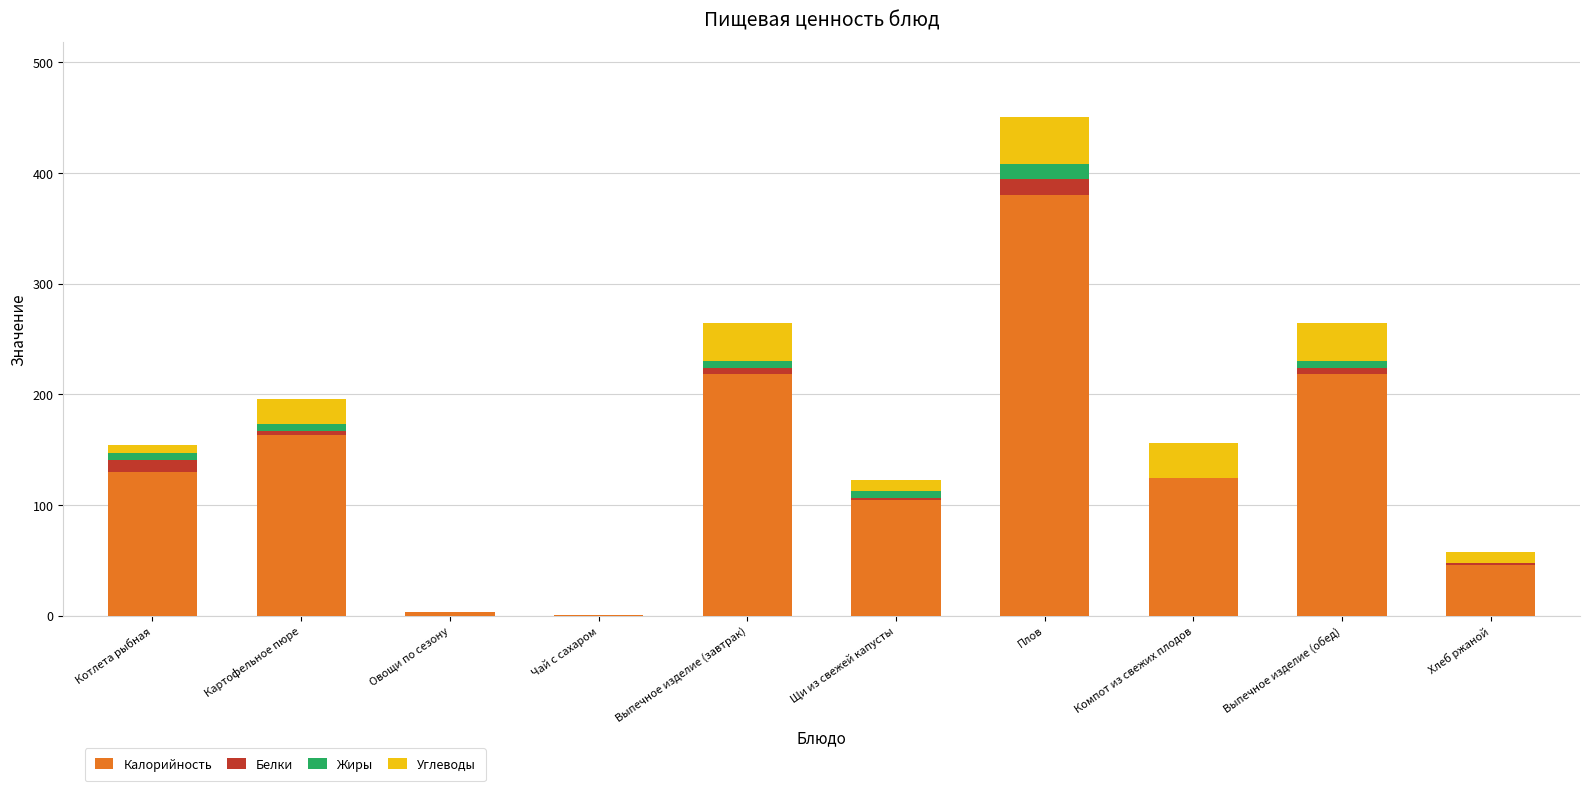

What is the sum of all Калорийность values?

1387.3